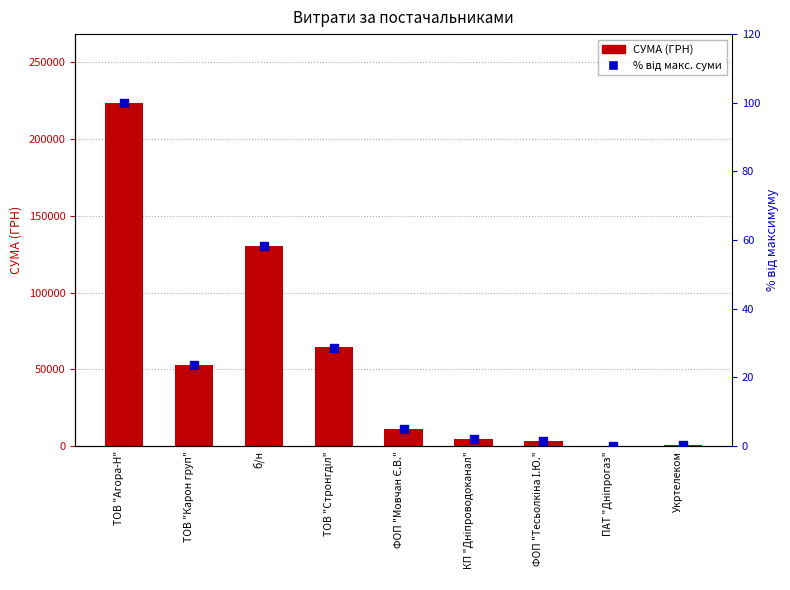

At which category is the sum across all series the highest?

ТОВ "Агора-Н"